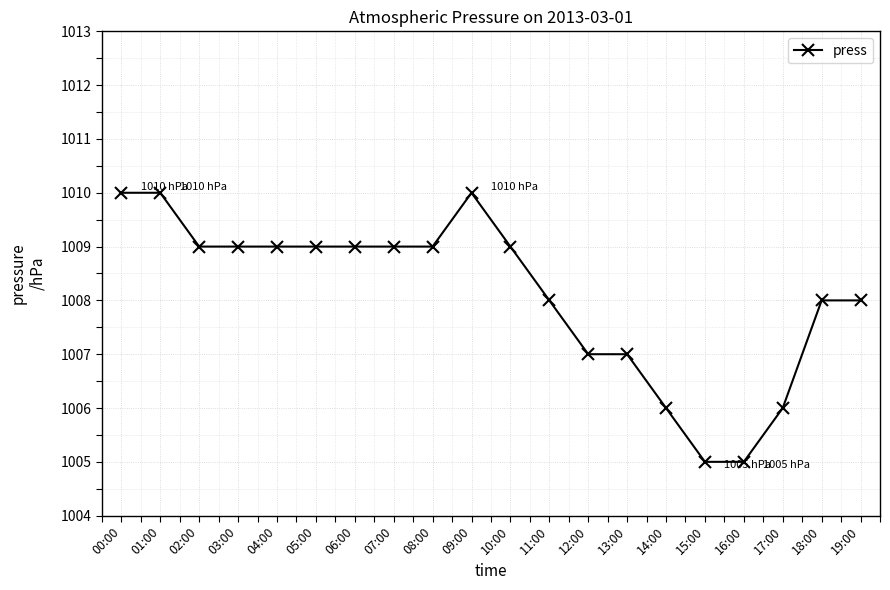

What is the smallest value displayed?

1005